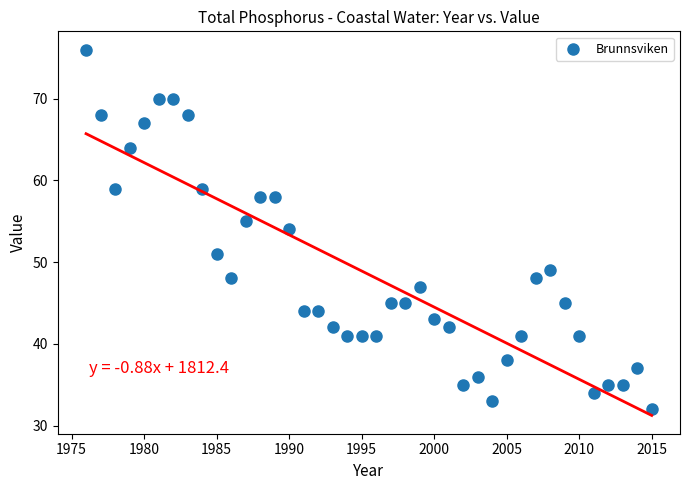

What is the range of Y values (max minus min)?

44